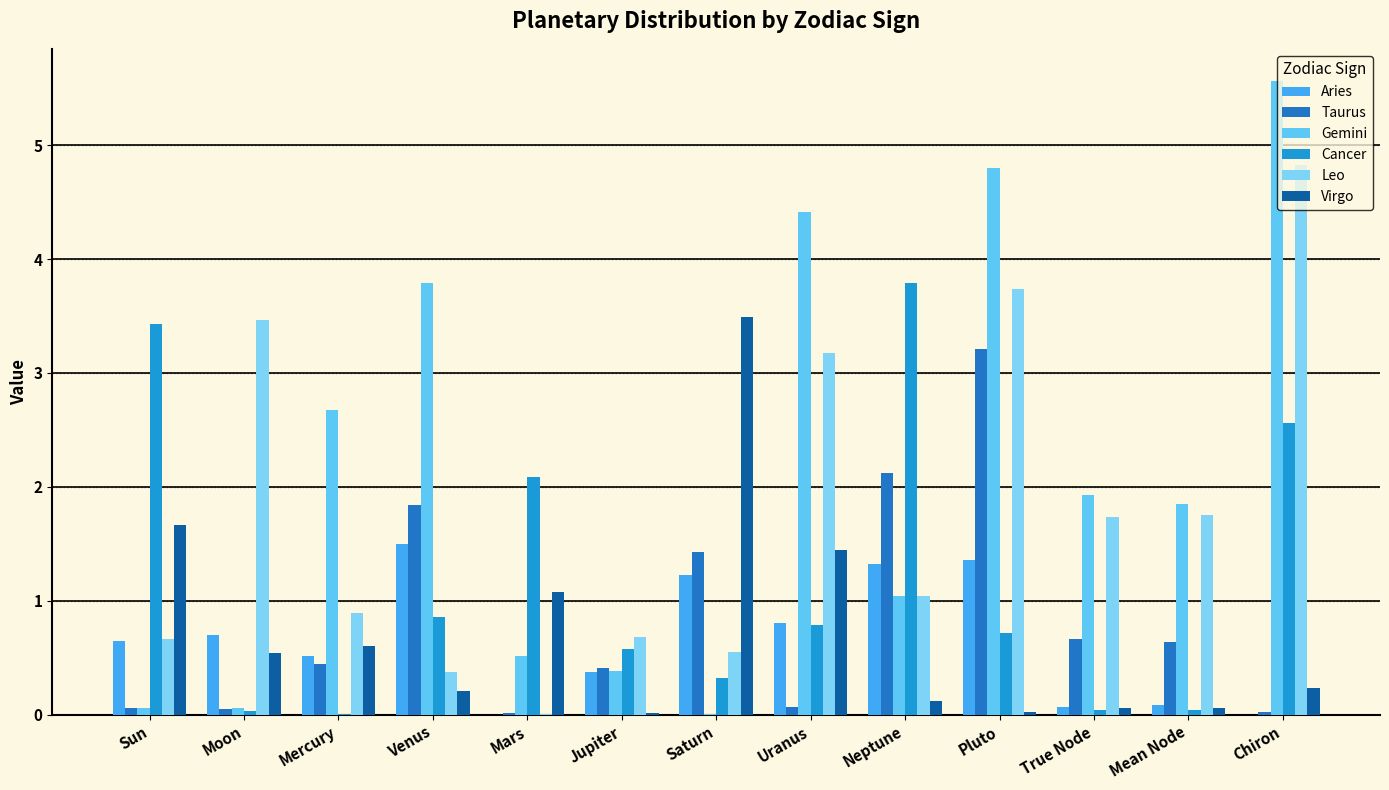

What is the average value of the Virgo series?

0.7